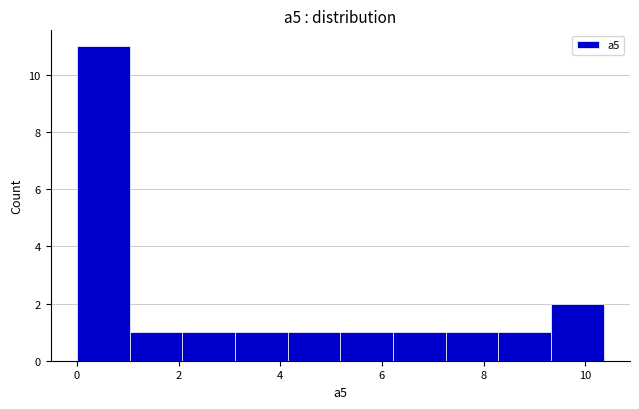

Reading left to right, list every bar in this chart as the range it spans on the x-axis followed by its height. Neither the bar edges nor the heights are printed on the chart, so give them approximately, as read against the axes.

0.0 to 1.0: 11
1.0 to 2.0: 1
2.0 to 3.2: 1
3.2 to 4.2: 1
4.2 to 5.2: 1
5.2 to 6.2: 1
6.2 to 7.2: 1
7.2 to 8.2: 1
8.2 to 9.4: 1
9.4 to 10.4: 2